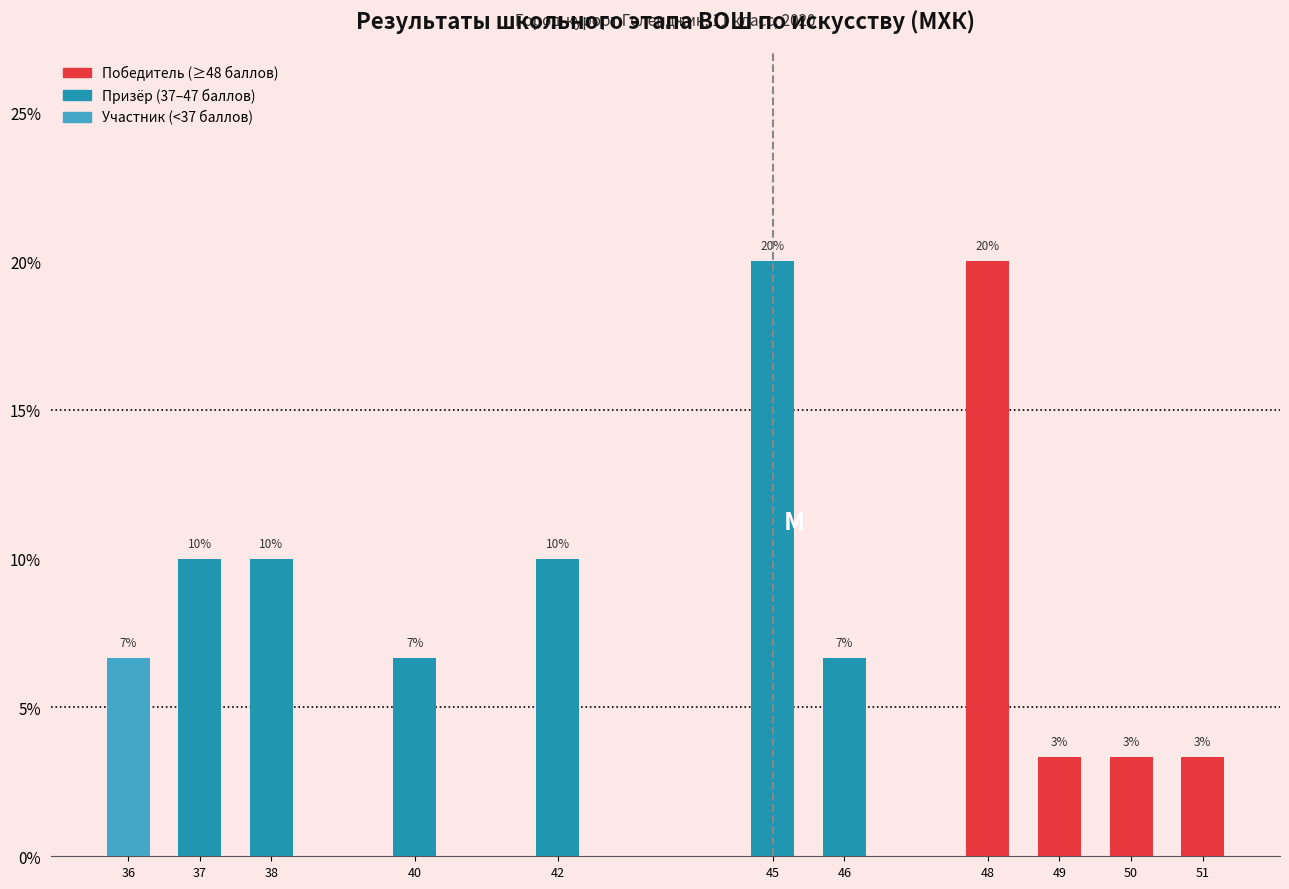

Are the bars horizontal?

No